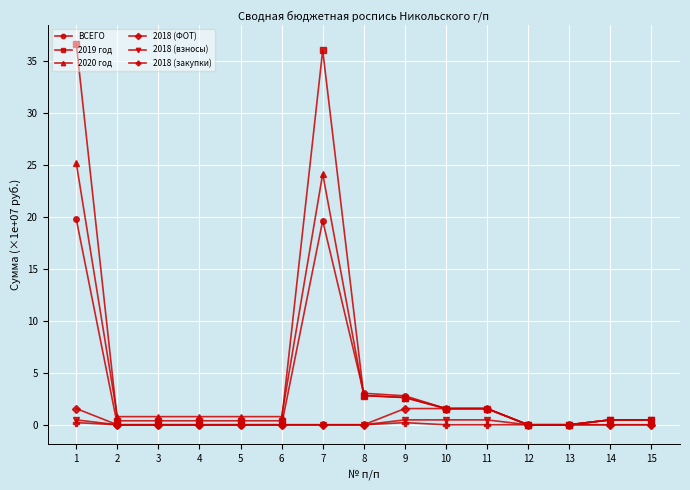

Is it true that 2018 (ФОТ) equals 1.6 at 9?

True